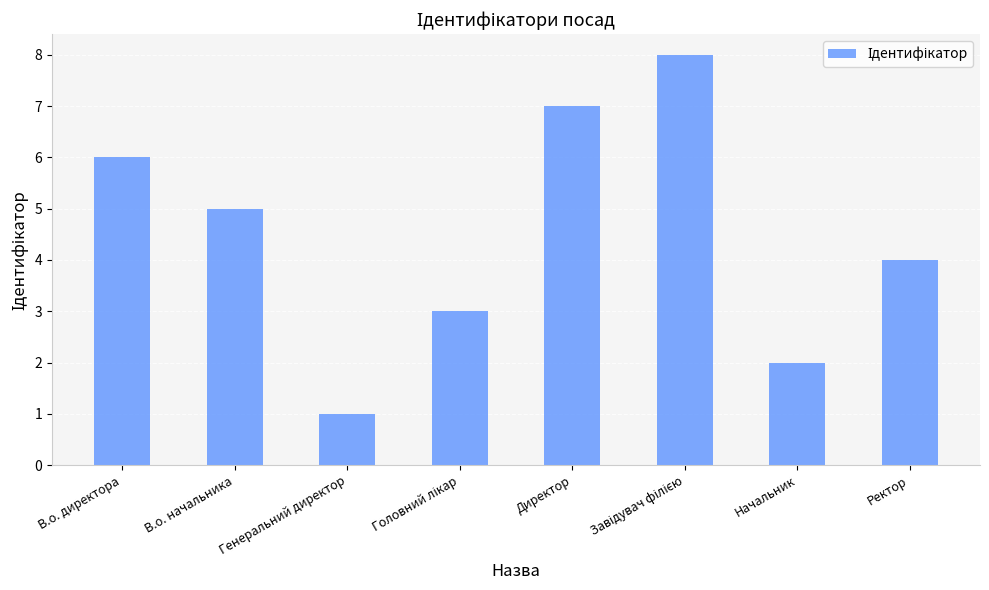

How many series are shown in this chart?

1